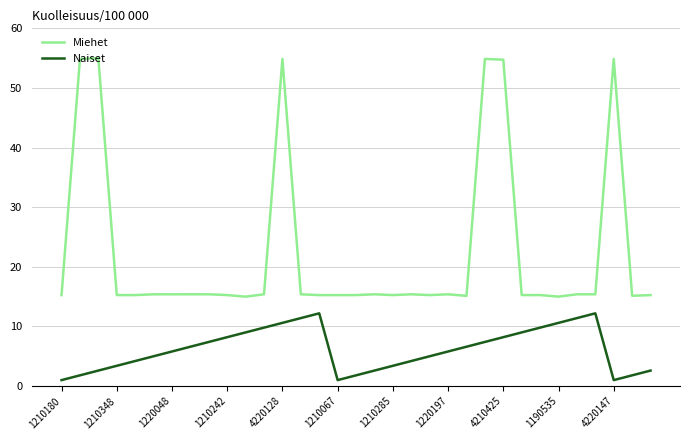

True or false: Miehet and Naiset cross at least once.

False